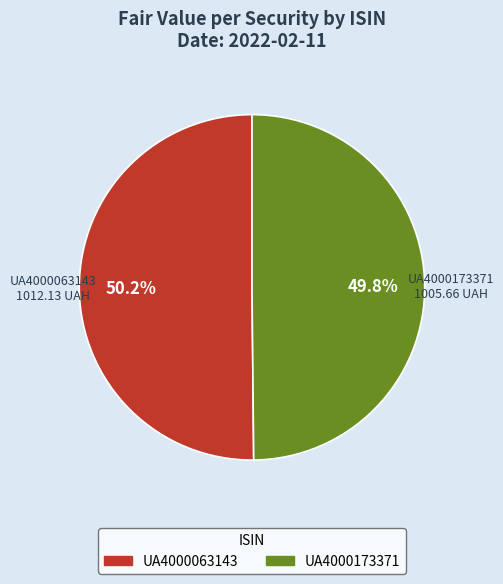

Does any single category account for the majority?

Yes